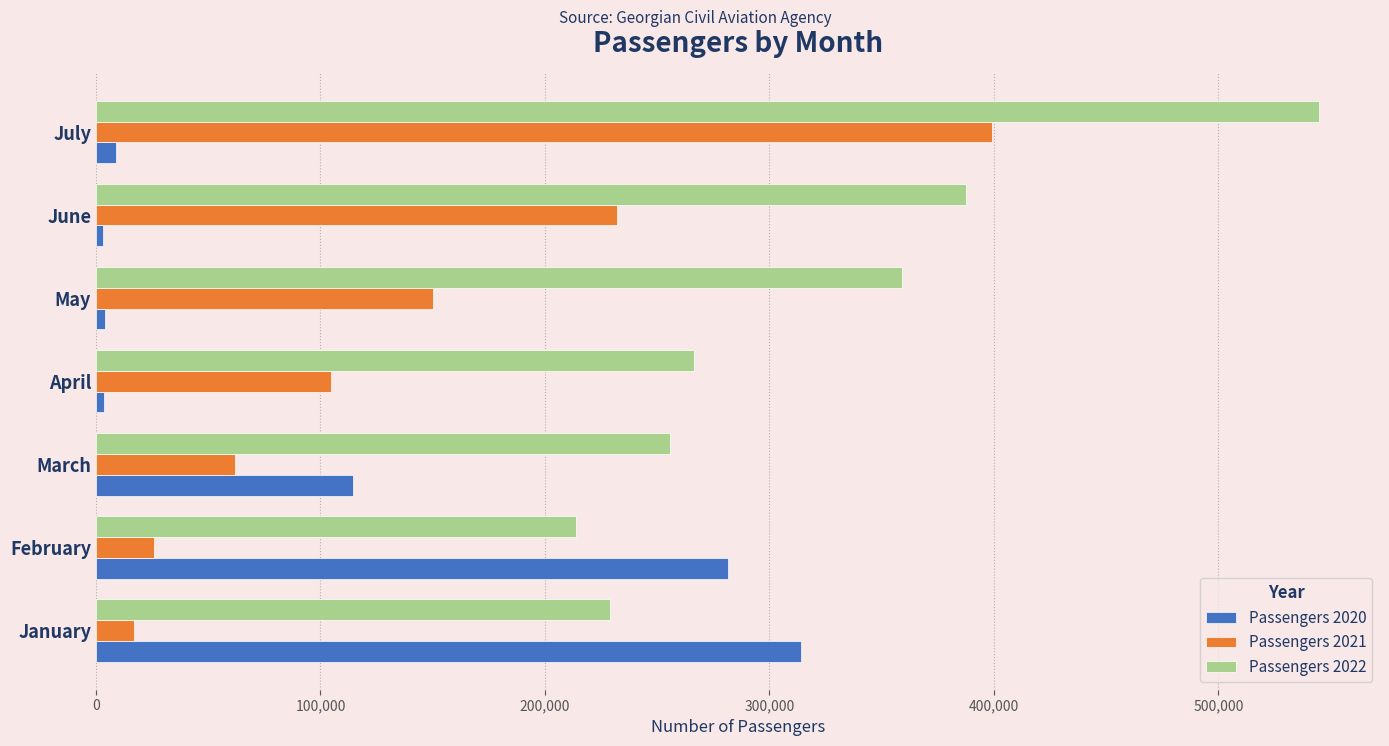

What is the average value of the Passengers 2020 series?

104215